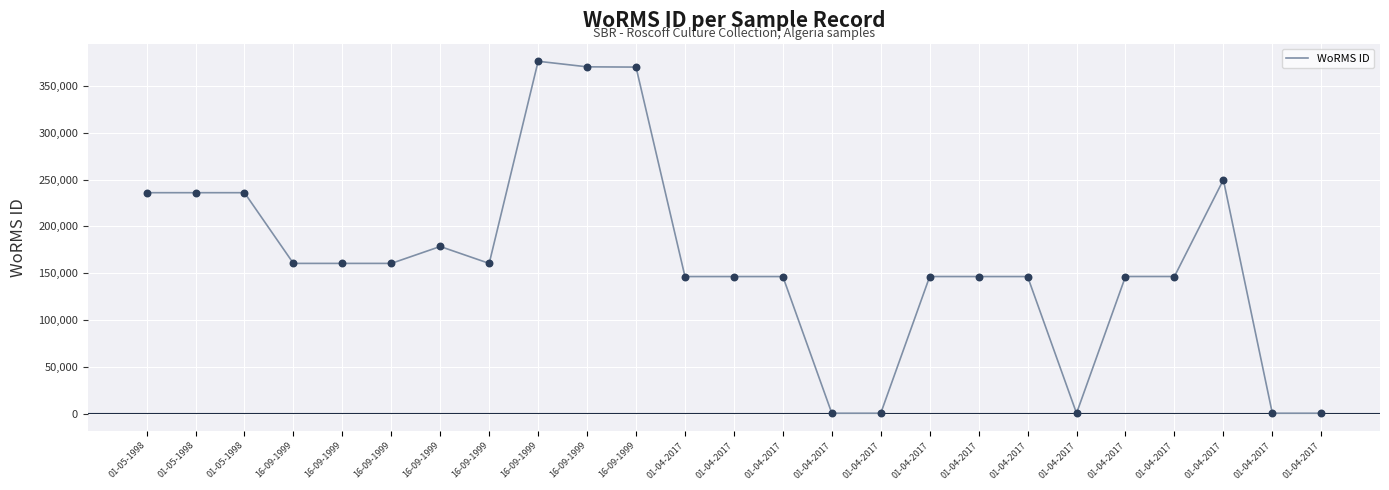

What is the change in value from 01-04-2017 to 01-04-2017?

-145741